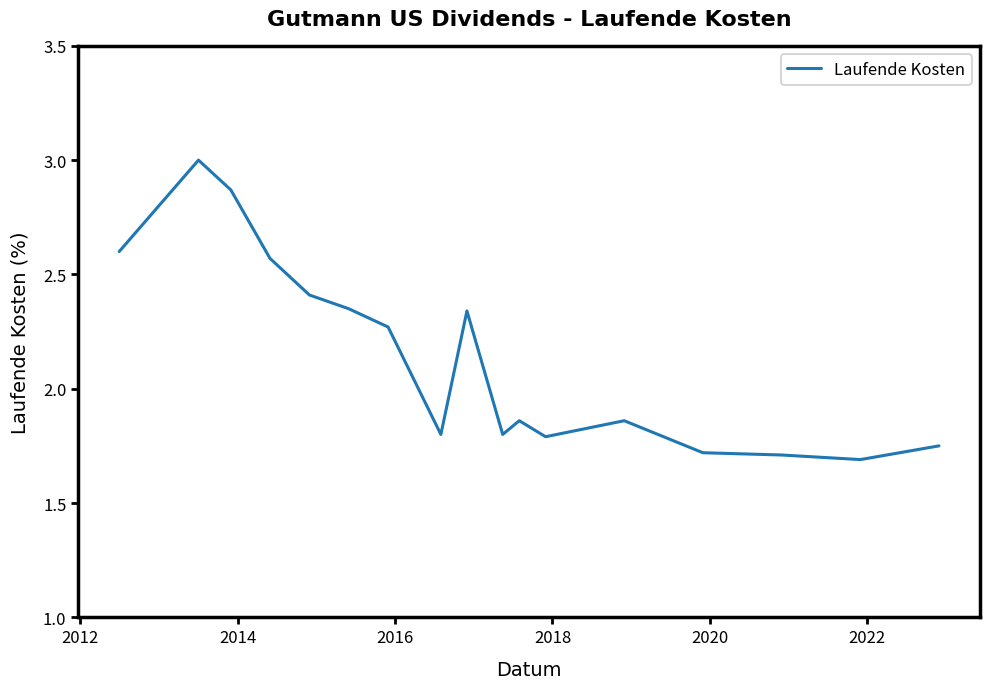

Does the chart display data point markers on the line(s)?

No